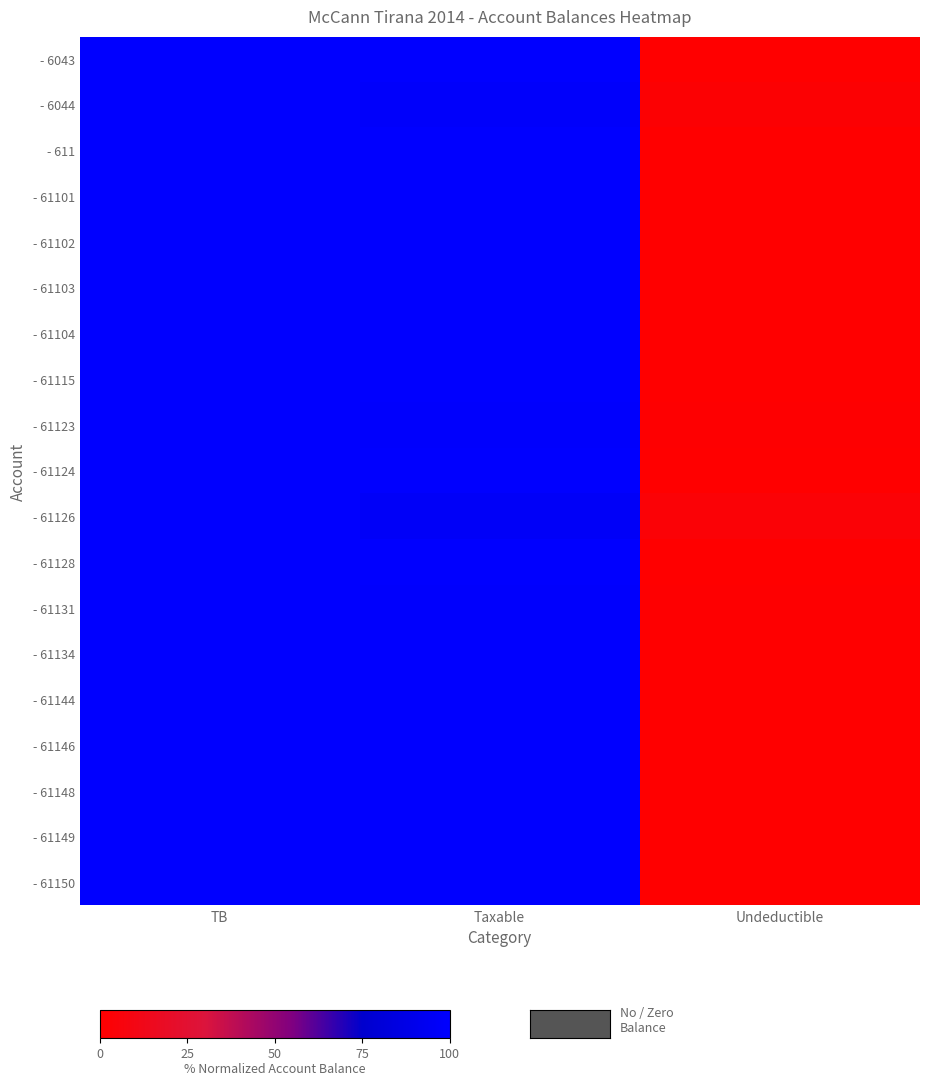

Reading left to right, what are all the values shown in this chart?

- 6043: TB=100.0	Taxable=100.0	Undeductible=0.0
- 6044: TB=100.0	Taxable=97.8	Undeductible=2.2
- 611: TB=100.0	Taxable=100.0	Undeductible=0.0
- 61101: TB=100.0	Taxable=100.0	Undeductible=0.0
- 61102: TB=100.0	Taxable=100.0	Undeductible=0.0
- 61103: TB=100.0	Taxable=99.9	Undeductible=0.1
- 61104: TB=100.0	Taxable=100.0	Undeductible=0.0
- 61115: TB=100.0	Taxable=100.0	Undeductible=0.0
- 61123: TB=100.0	Taxable=99.1	Undeductible=0.9
- 61124: TB=100.0	Taxable=100.0	Undeductible=0.0
- 61126: TB=100.0	Taxable=96.9	Undeductible=3.1
- 61128: TB=100.0	Taxable=100.0	Undeductible=0.0
- 61131: TB=100.0	Taxable=99.2	Undeductible=0.8
- 61134: TB=100.0	Taxable=99.7	Undeductible=0.3
- 61144: TB=100.0	Taxable=100.0	Undeductible=0.0
- 61146: TB=100.0	Taxable=100.0	Undeductible=0.0
- 61148: TB=100.0	Taxable=100.0	Undeductible=0.0
- 61149: TB=100.0	Taxable=100.0	Undeductible=0.0
- 61150: TB=100.0	Taxable=100.0	Undeductible=0.0